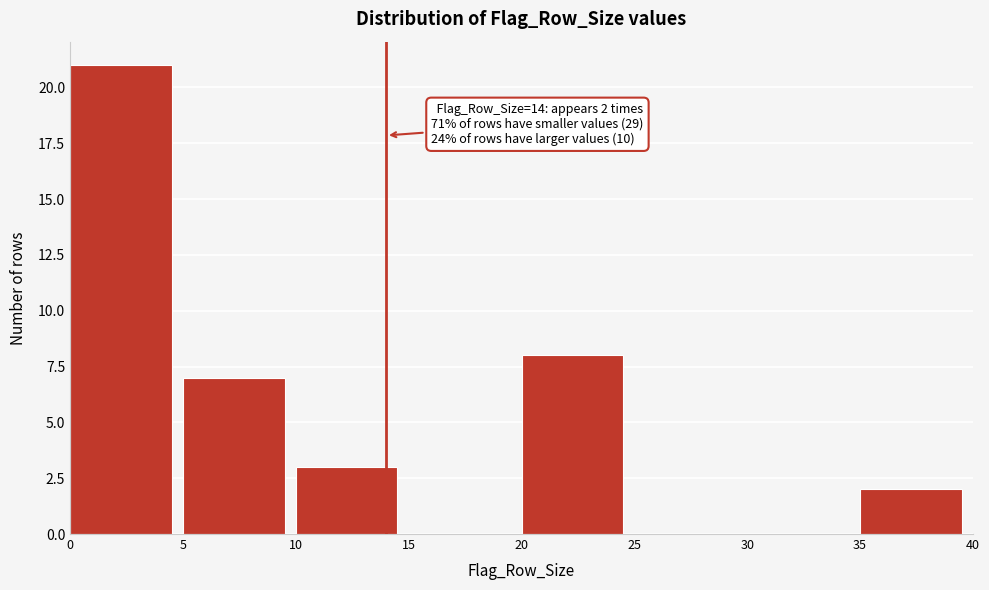

Which range on the x-axis has the tallest bar?

0 to 5